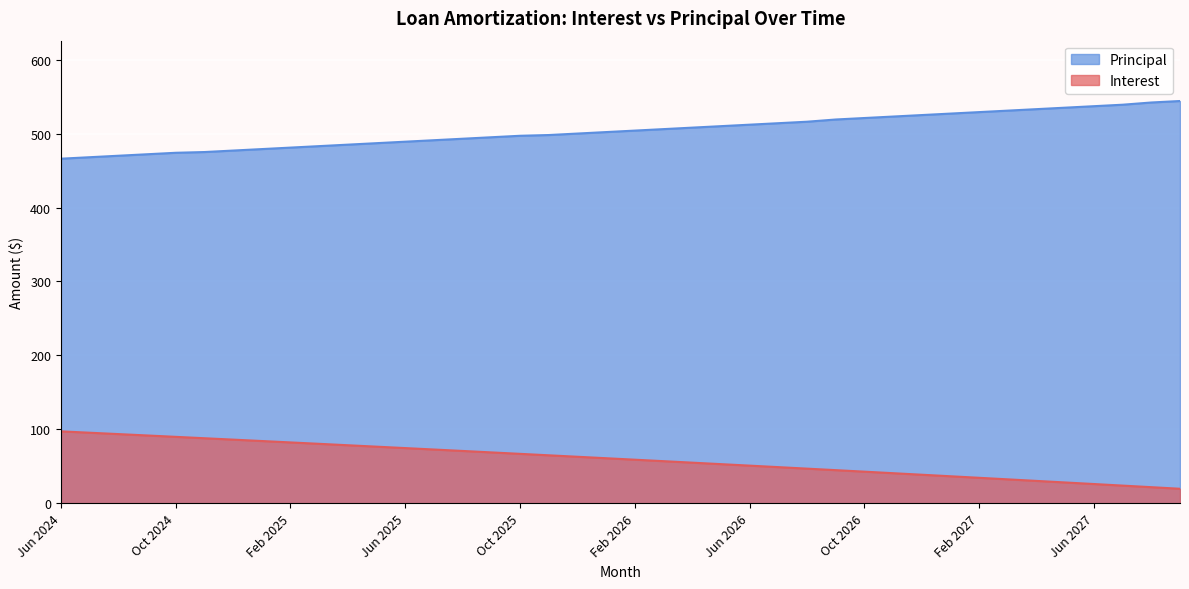

Between Dec 2024 and Jul 2026, which series saw the biggest shift?

Interest